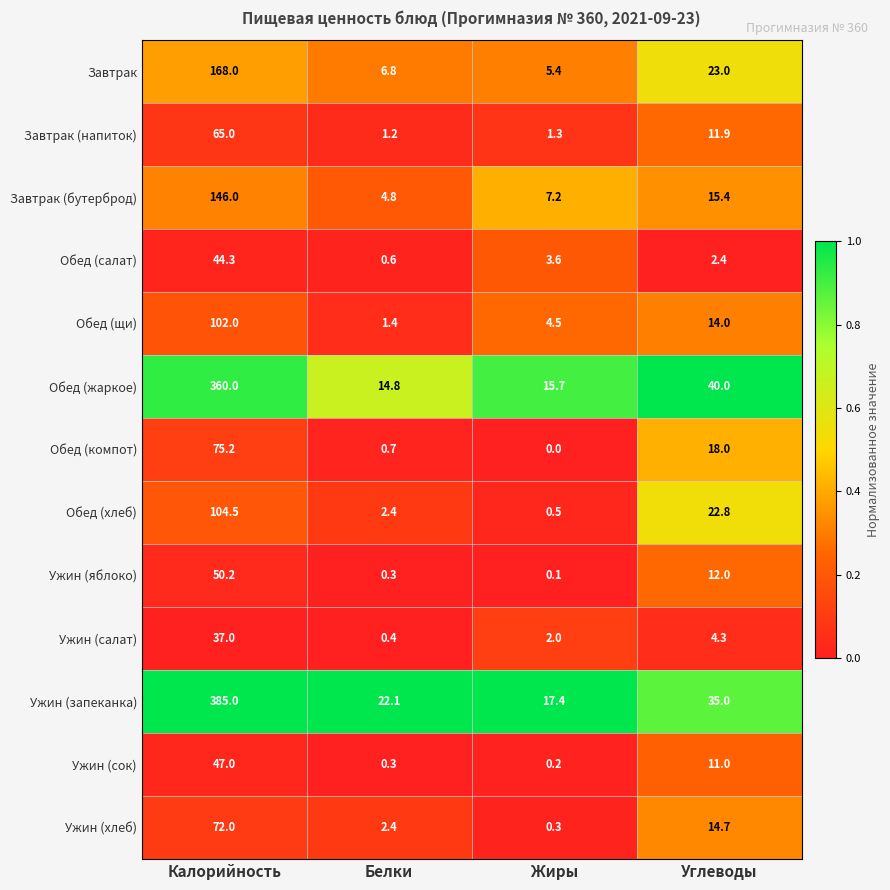

What is the total value across all series at Углеводы?

224.5